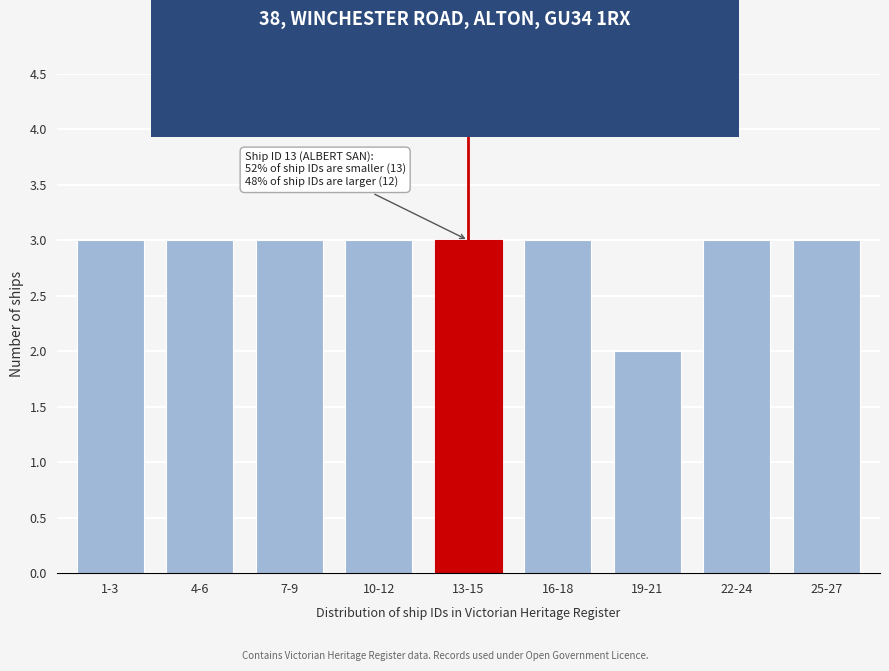

Reading left to right, extract all data points from this chart.

1-3=3	4-6=3	7-9=3	10-12=3	13-15=3	16-18=3	19-21=2	22-24=3	25-27=3